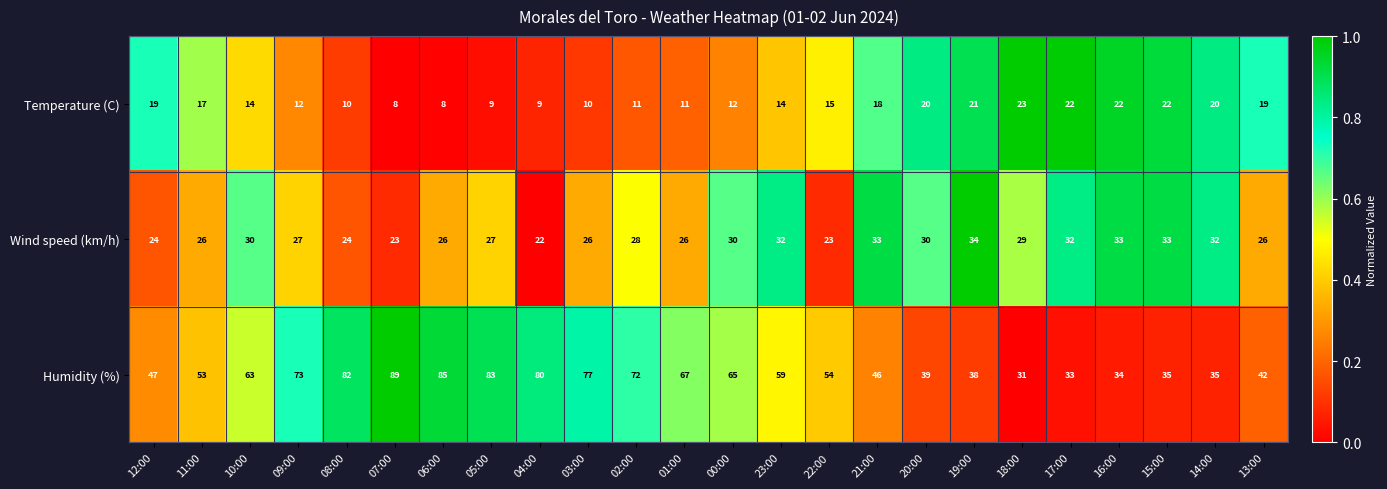

List the series in order of their peak value, lowest first.

Temperature (C), Wind speed (km/h), Humidity (%)